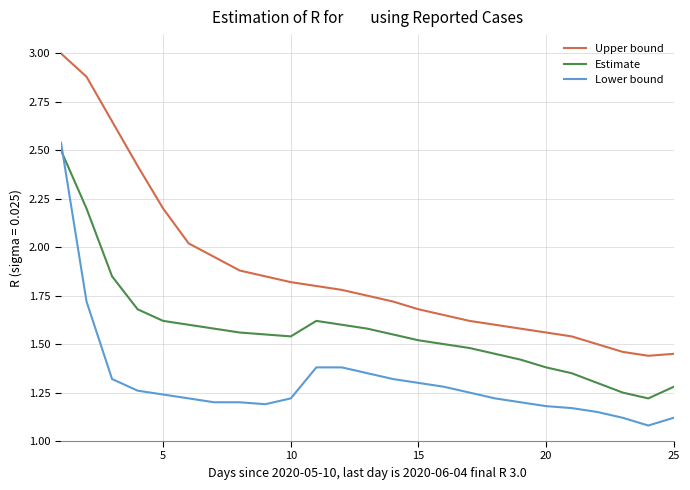

Which series has the largest total across all categories?

Upper bound